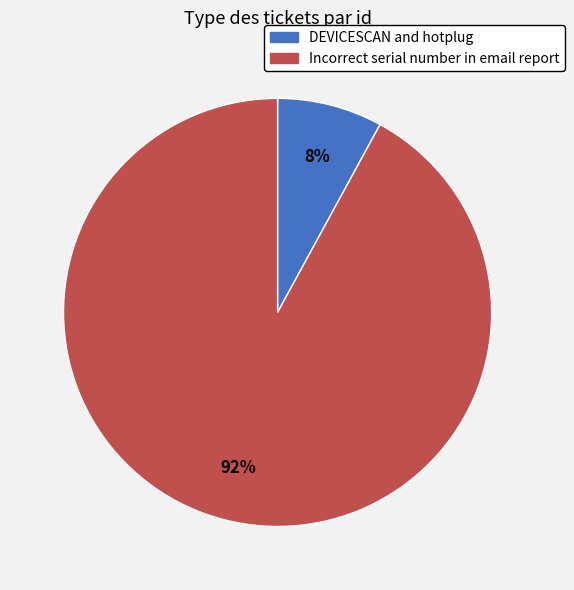

How many slices are in this pie chart?

2